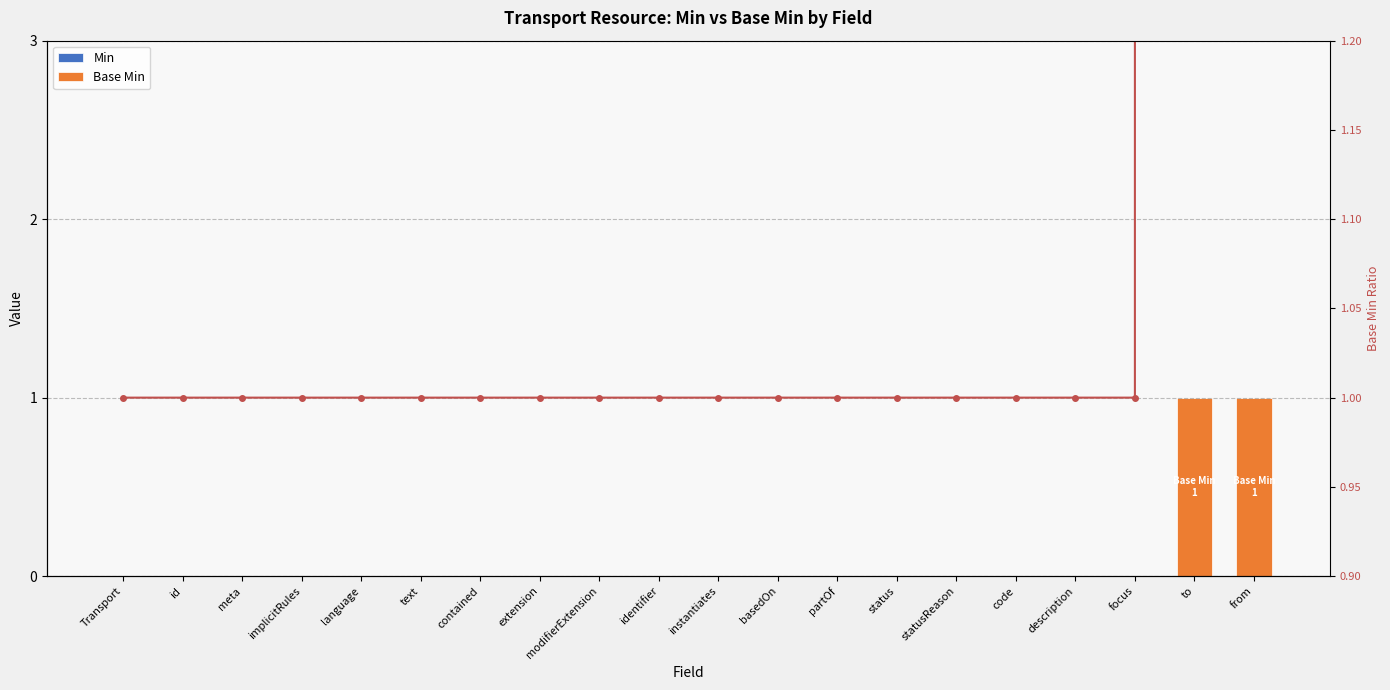

What is the value of the Ratio bar at the 9th from the left?

1.0